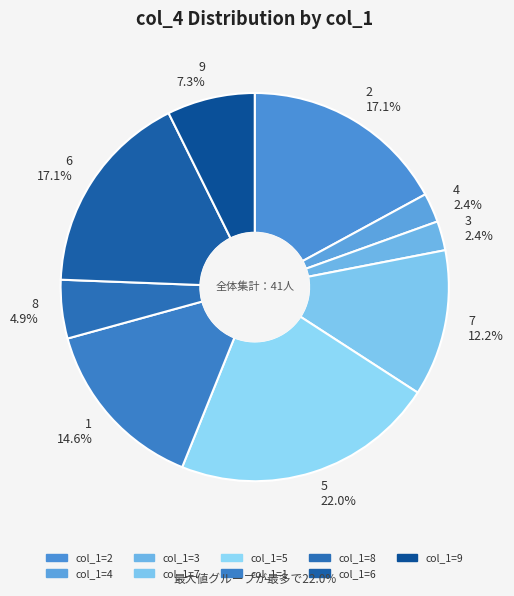

Which category has the biggest portion of the pie?

5